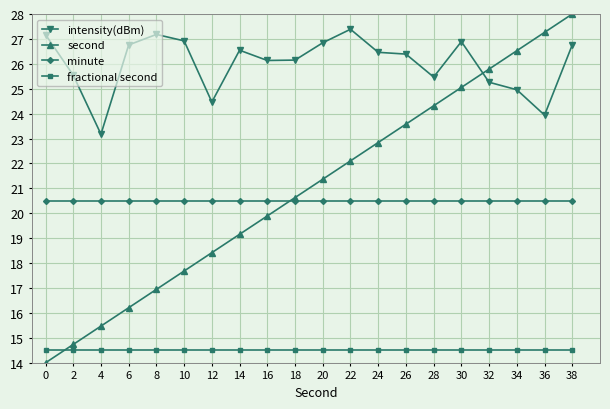

True or false: fractional second and intensity(dBm) intersect in this chart.

False